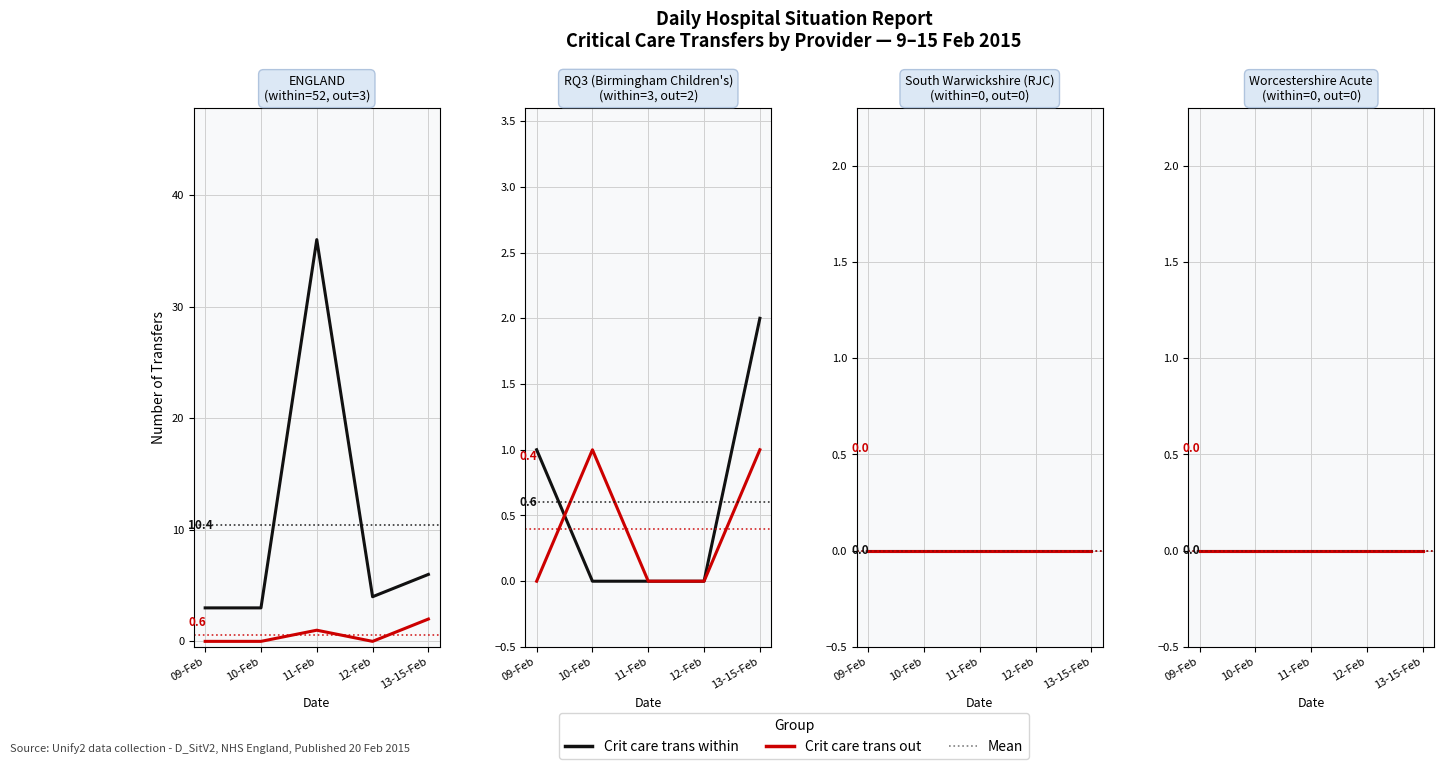

What is the sum of all Crit care trans out values?

3